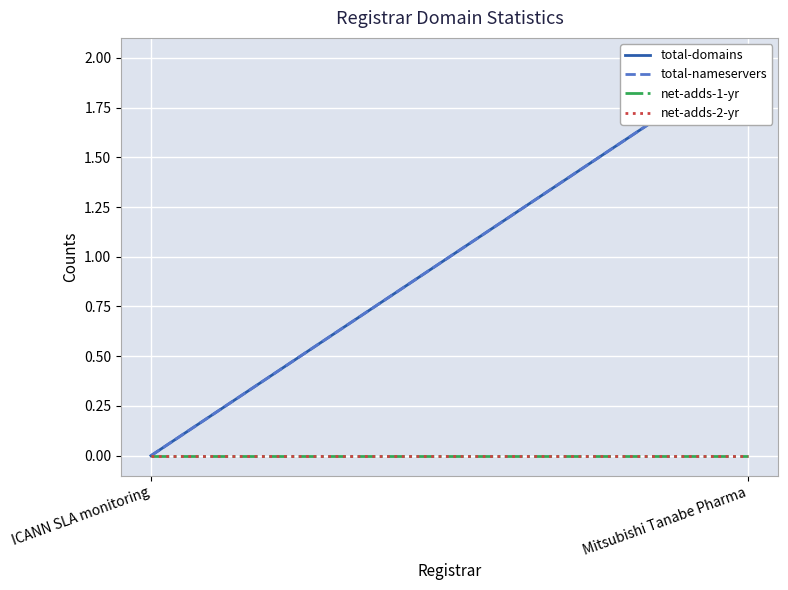

Which series changed the most between ICANN SLA monitoring and Mitsubishi Tanabe Pharma?

total-domains